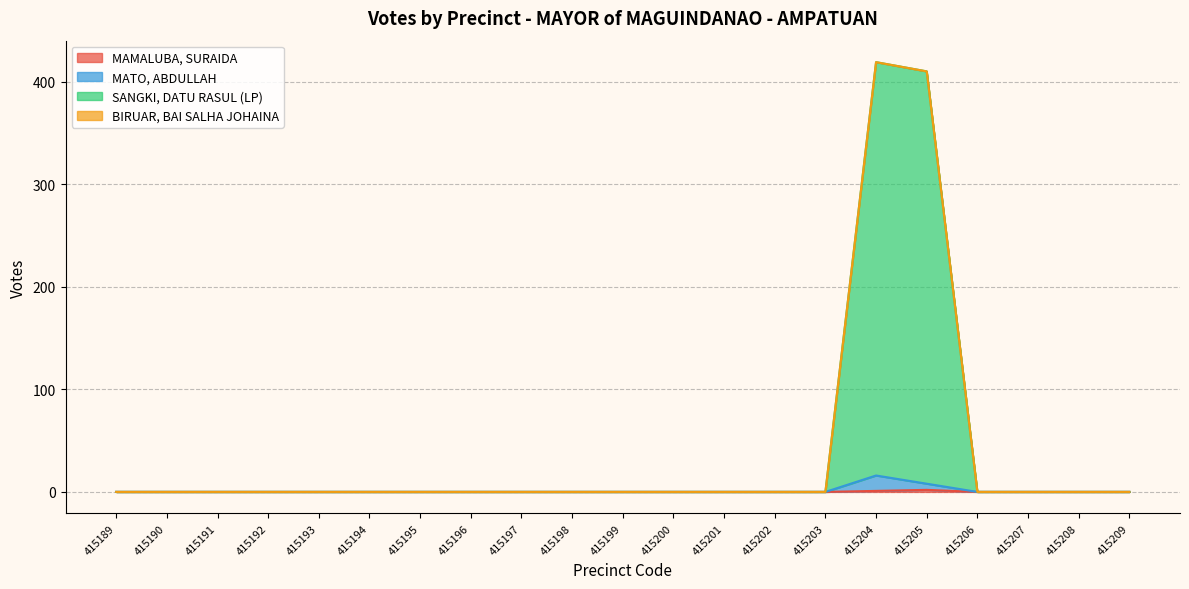

How many interior local peaks does the MAMALUBA, SURAIDA series have?

1